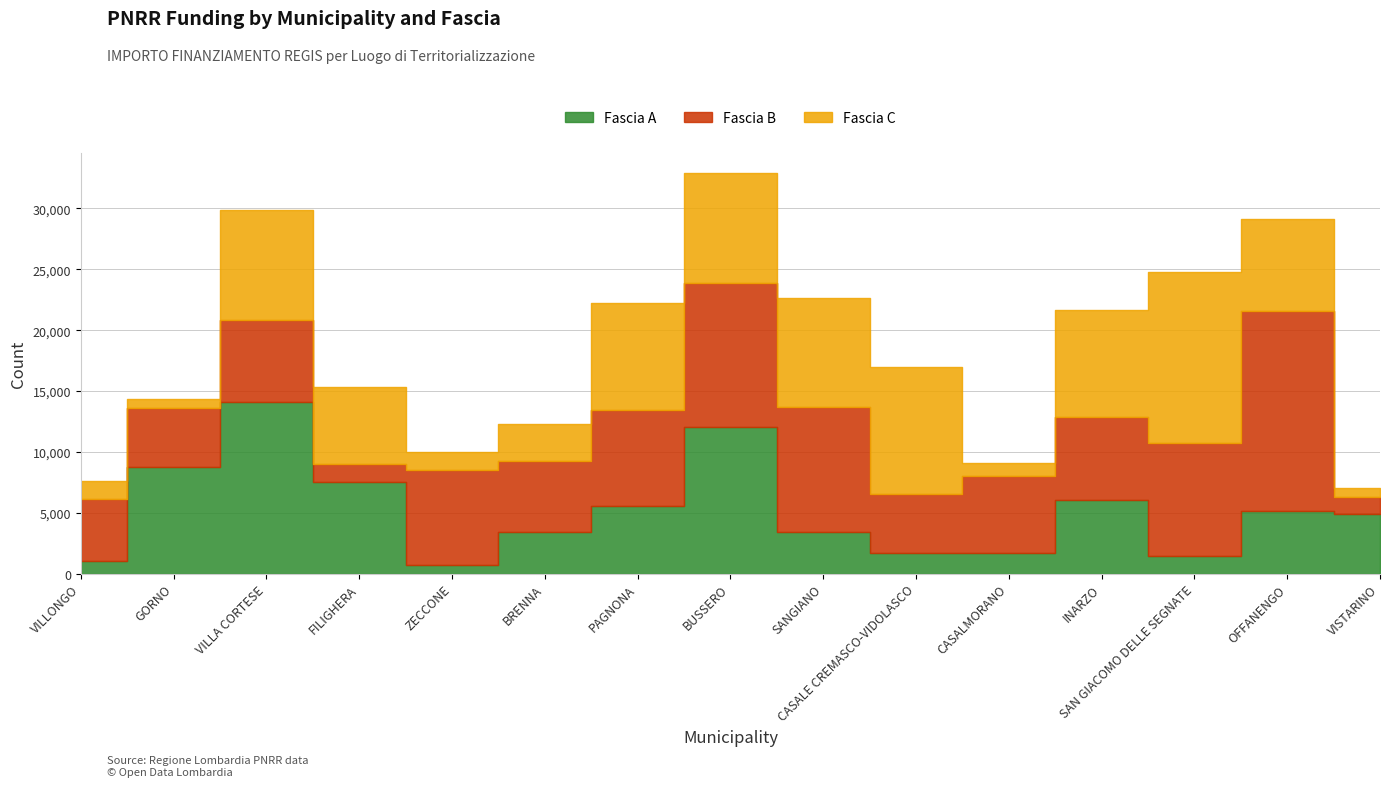

True or false: Fascia B has a value of 6804 at INARZO.

True